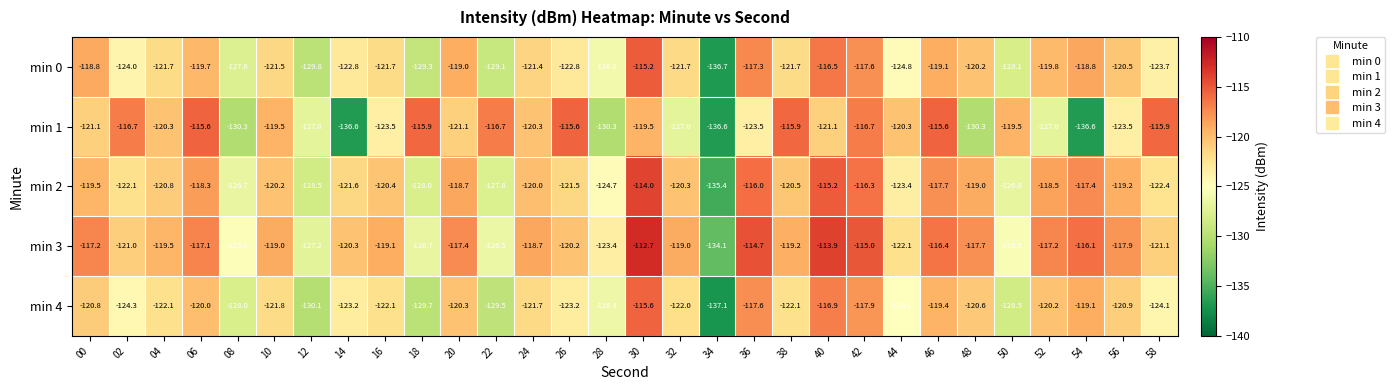

What is the approximate value of min 1 at 52?

-127.0